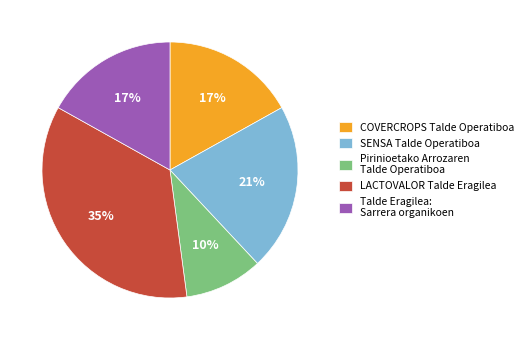

How many segments does this pie chart have?

5